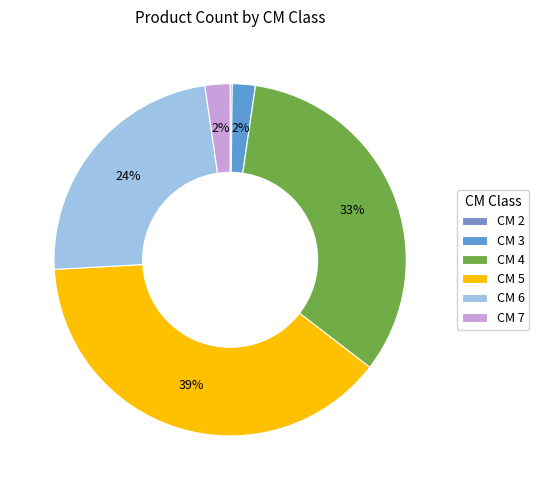

How many slices are in this pie chart?

6